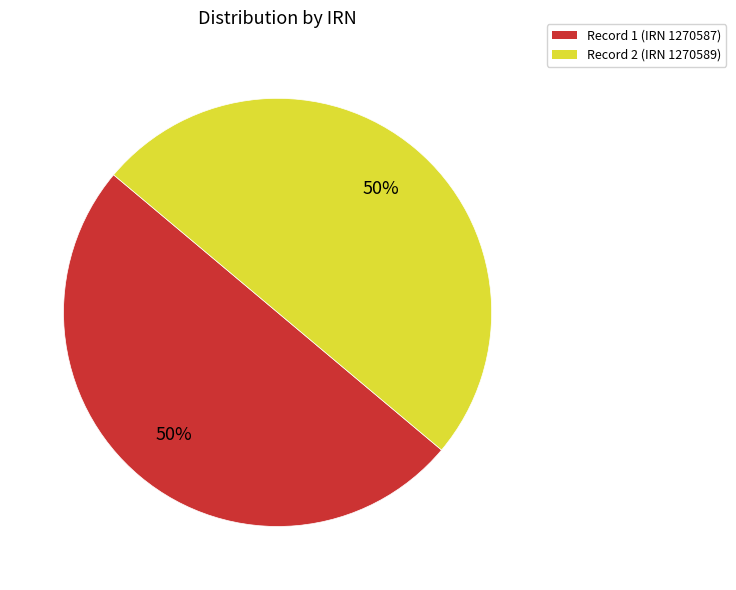

Count the number of slices in the pie.

2